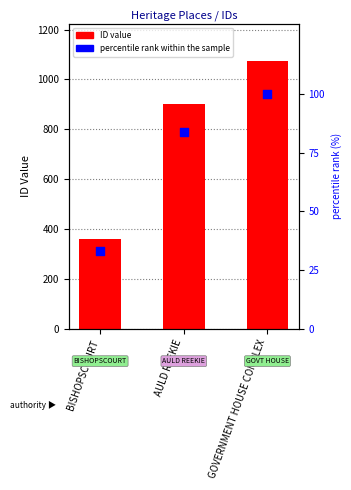

At how many categories does at least one series exceed 981?

1